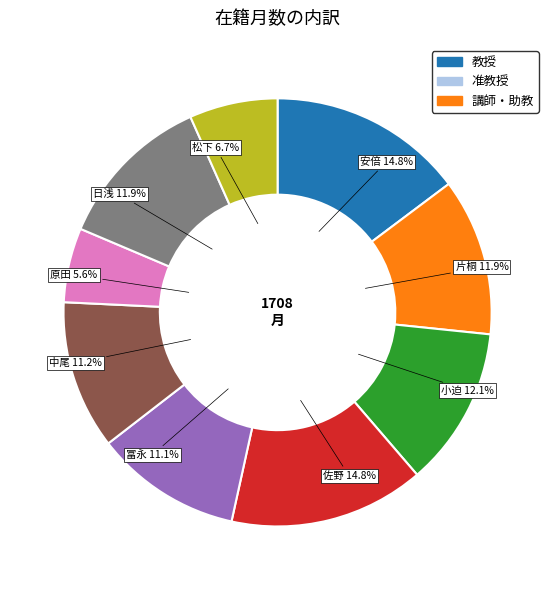

Does any single category account for the majority?

No